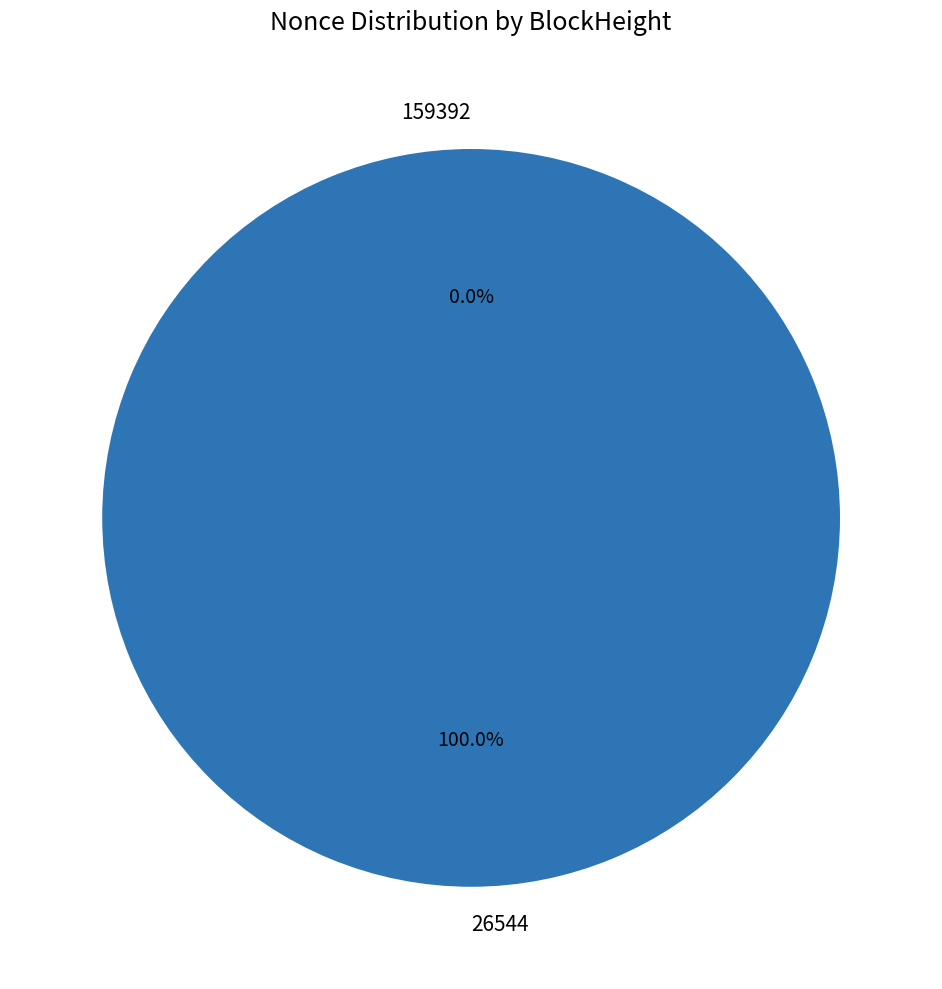

How many segments does this pie chart have?

2